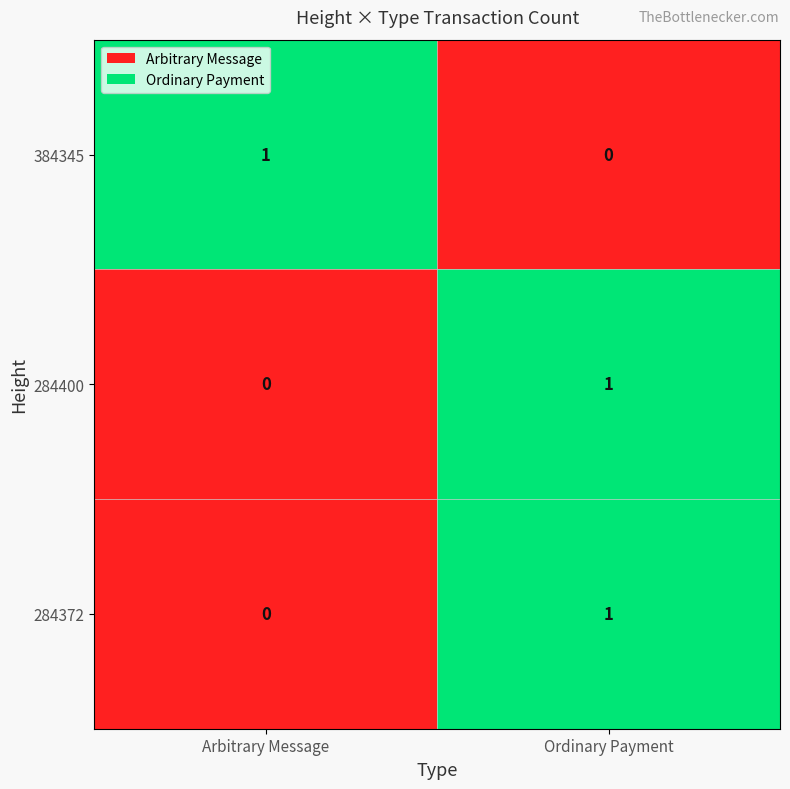

Reading left to right, what are all the values shown in this chart?

384345: 1	0
284400: 0	1
284372: 0	1